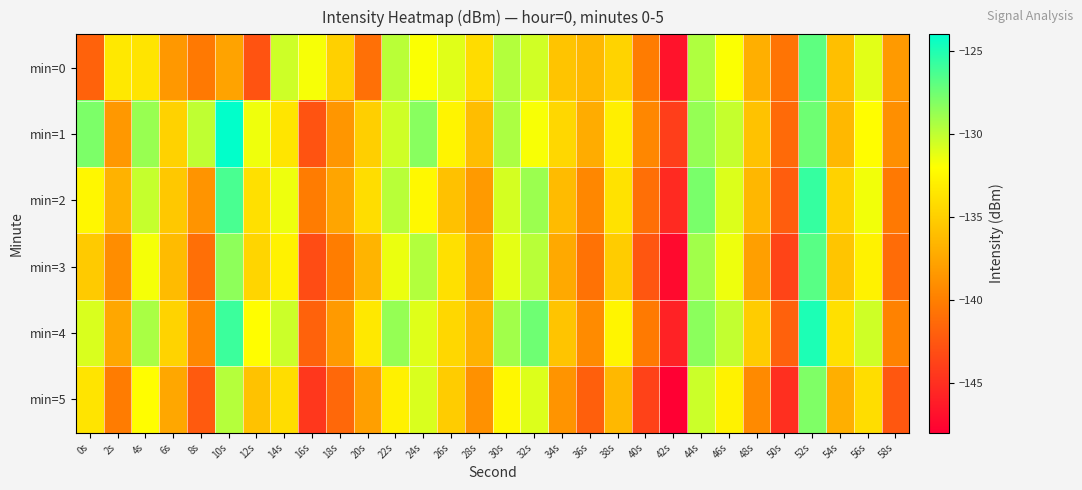

Between 20s and 42s, which series saw the biggest shift?

min=4